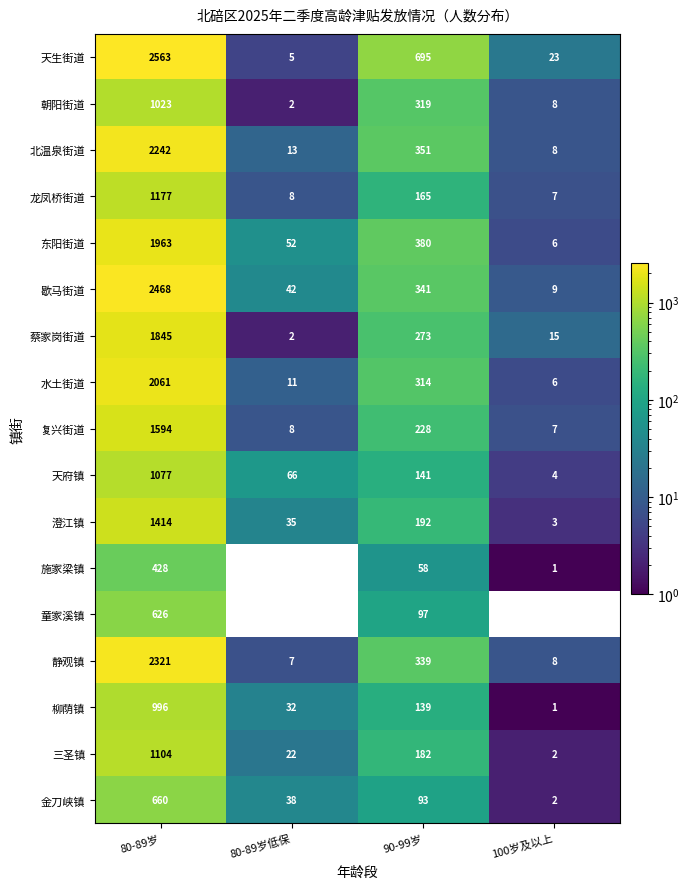

What is the difference between the highest and lowest values at 100岁及以上?

23